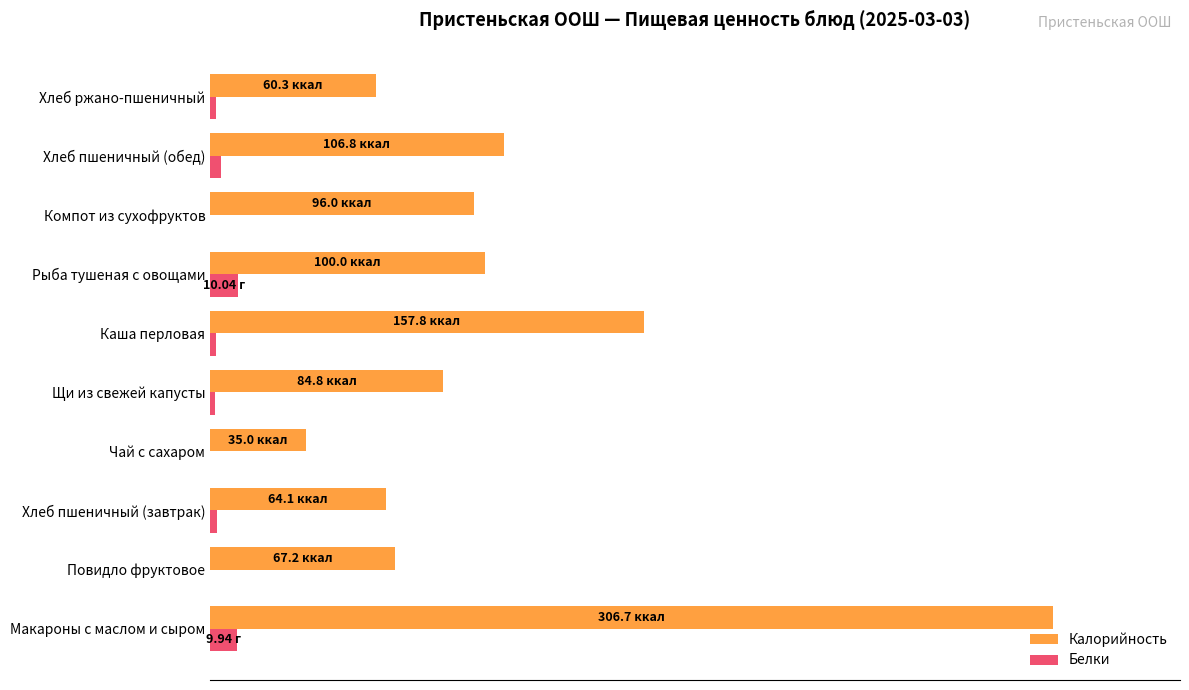

What are all the series names shown in the legend?

Калорийность, Белки